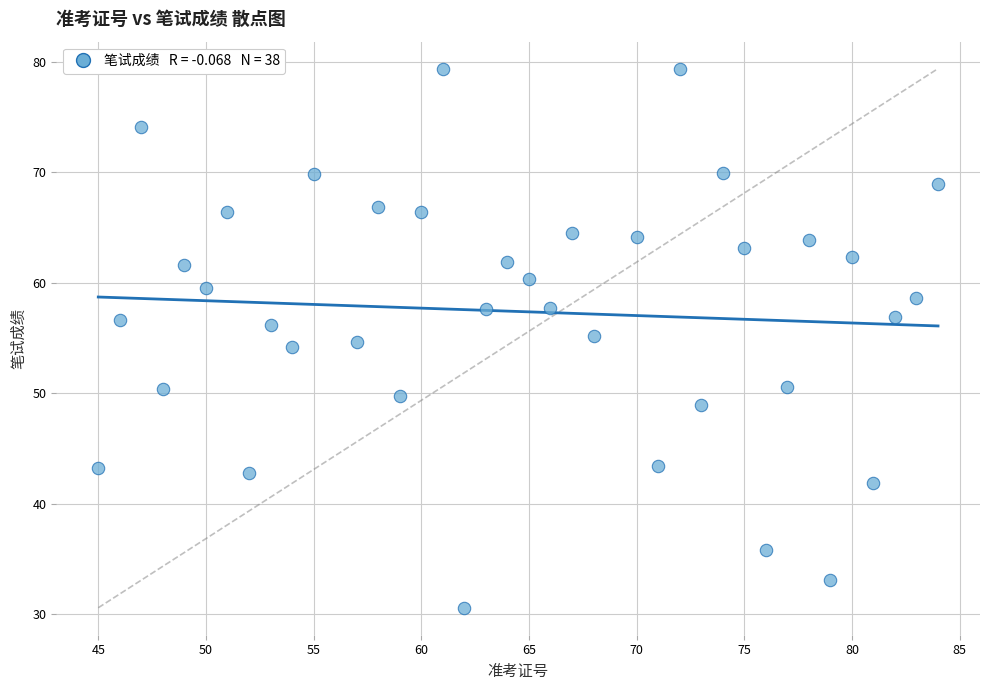

What is the range of X values (max minus min)?

39.0